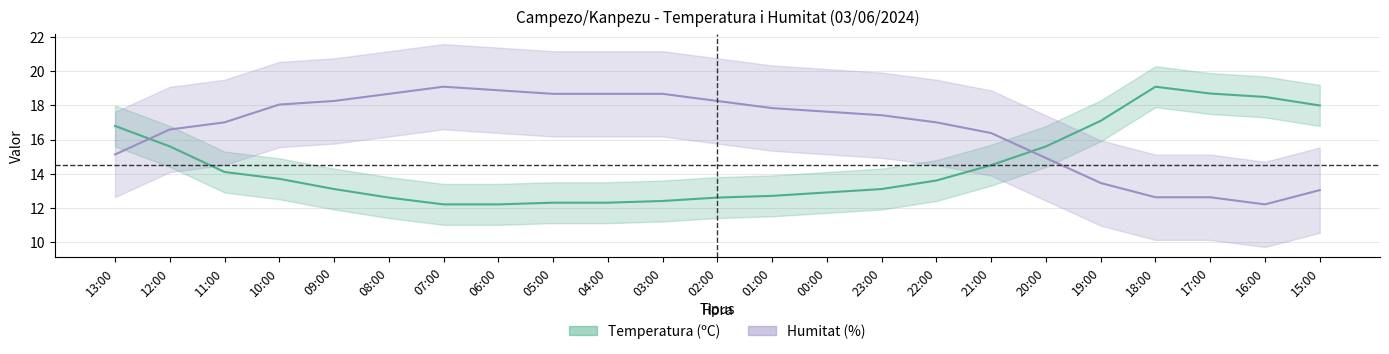

What is the smallest value displayed?

12.2